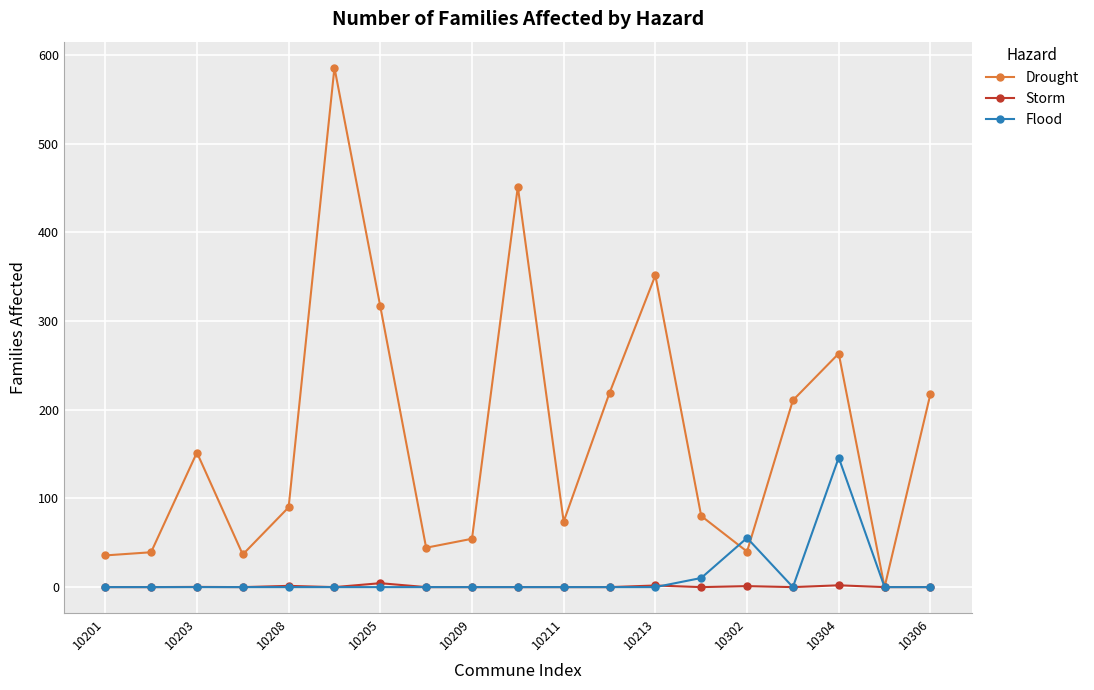

Which series has the largest total across all categories?

Drought